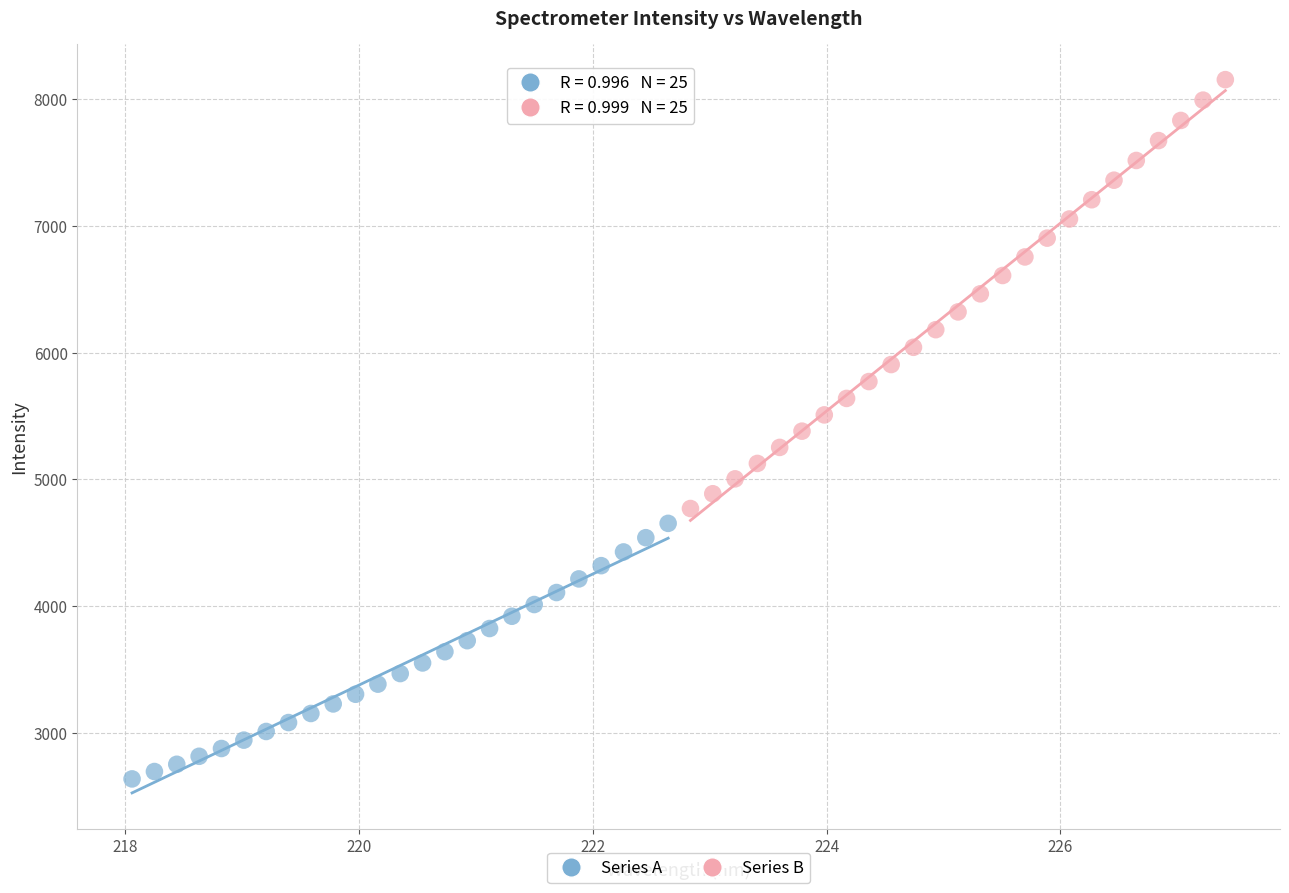

Which series contains the highest Y value?

Series B